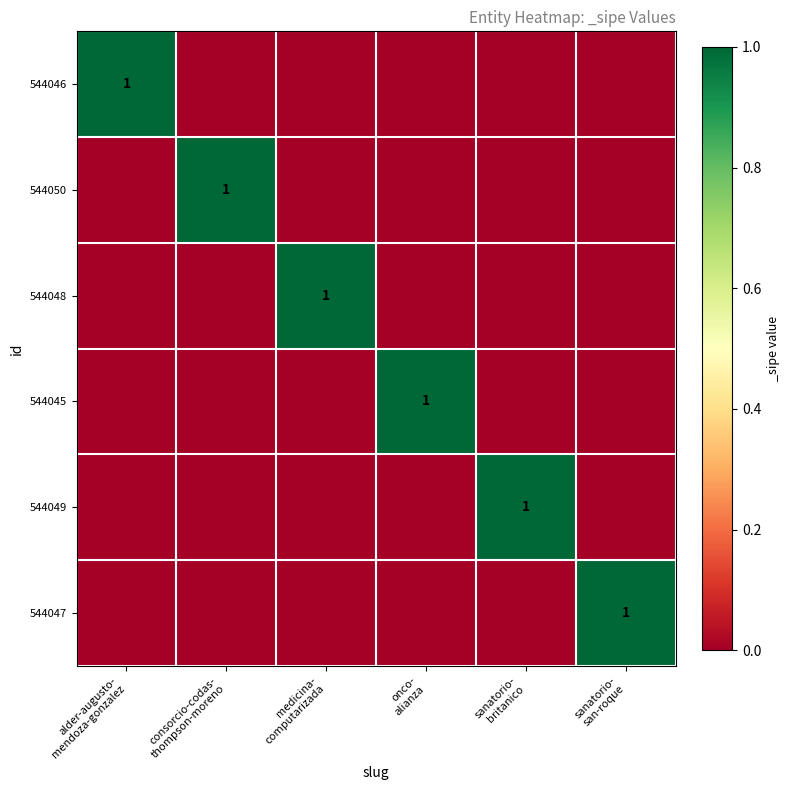

At which label is 544047 closest to 0?

alder-augusto- mendoza-gonzalez